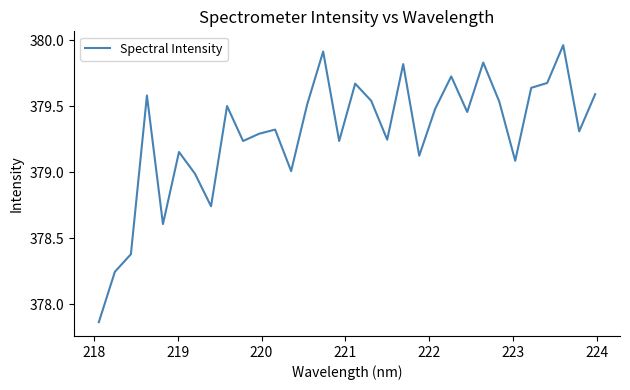

What is the difference between the maximum and minimum values?

2.1